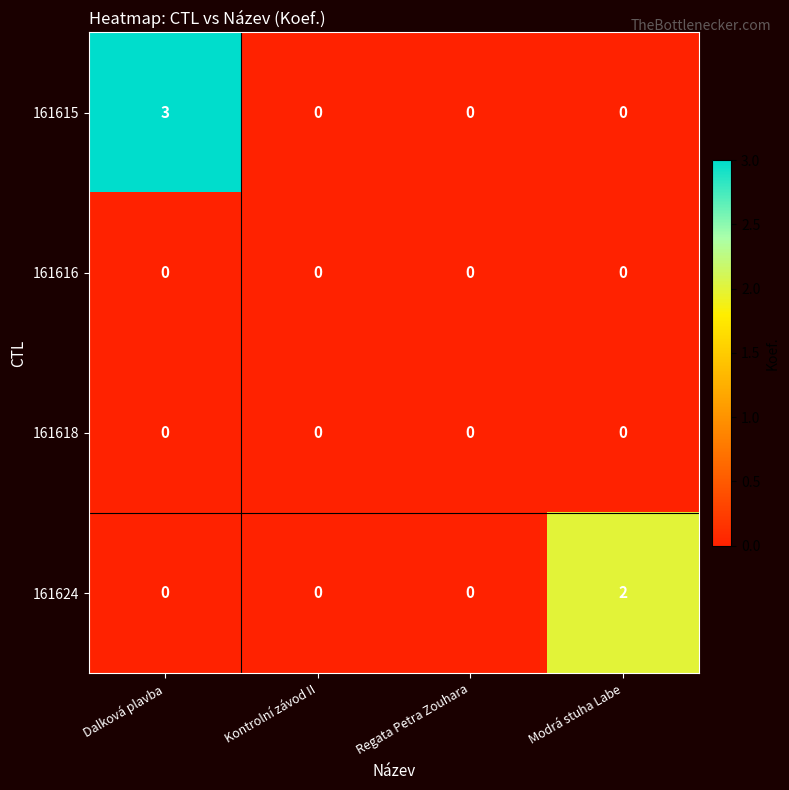

How many 161615 values are between 0 and 3?

4